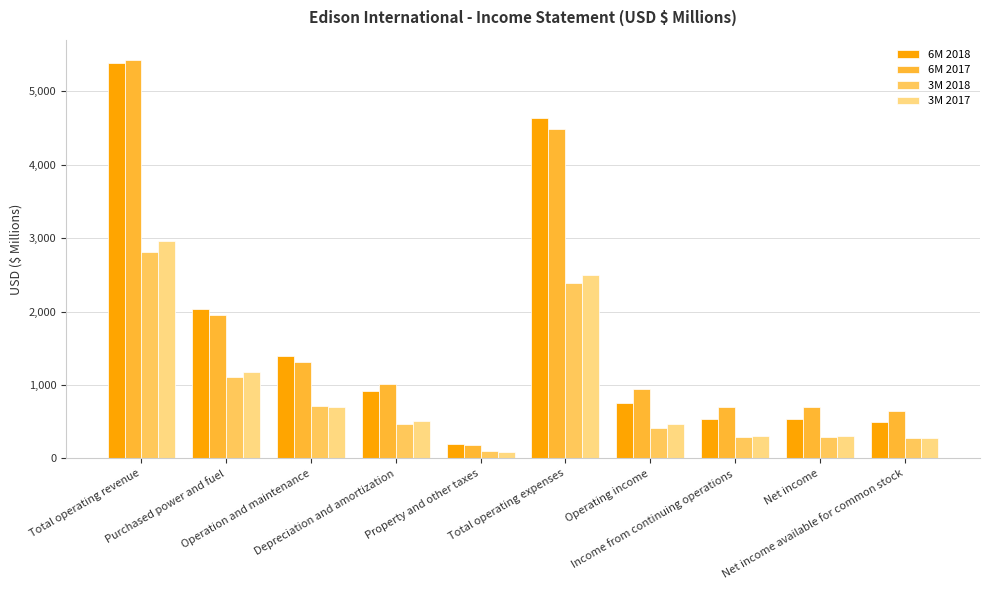

What is the sum of the 3M 2017 values at Net income and Operating income?

779